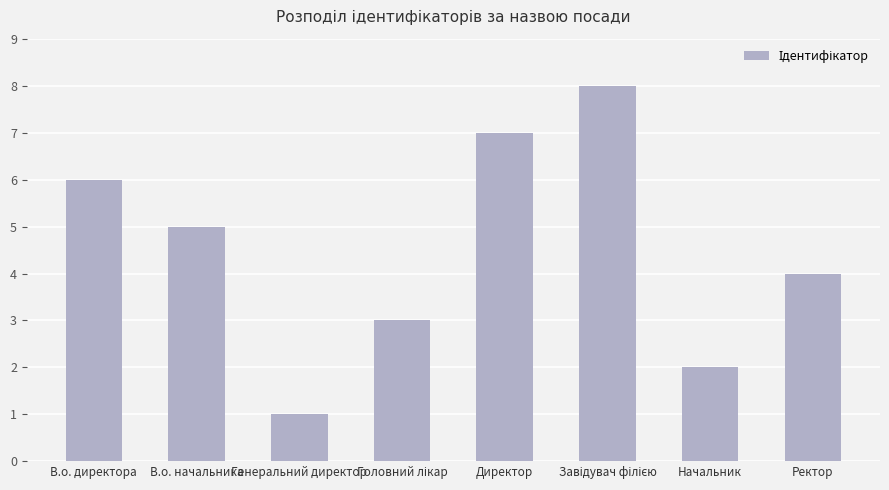

What is the difference between the maximum and minimum values?

7